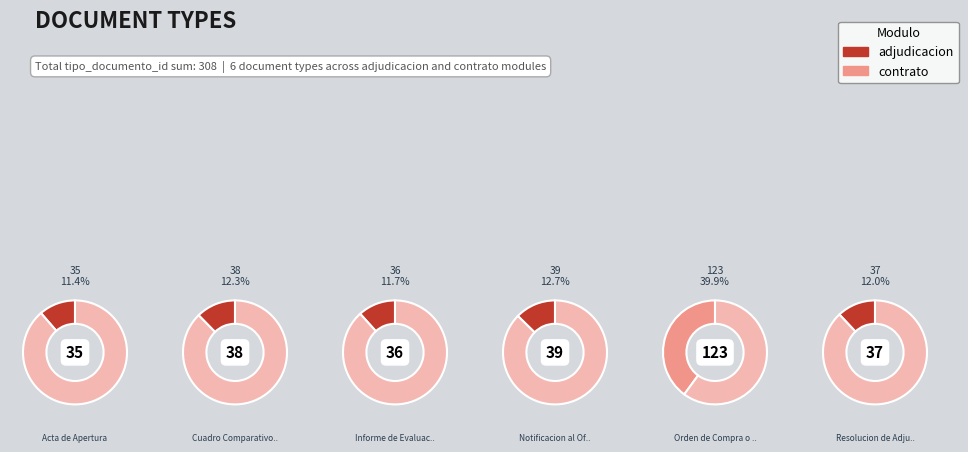

What percentage is NOT represented by 2?

88.3%